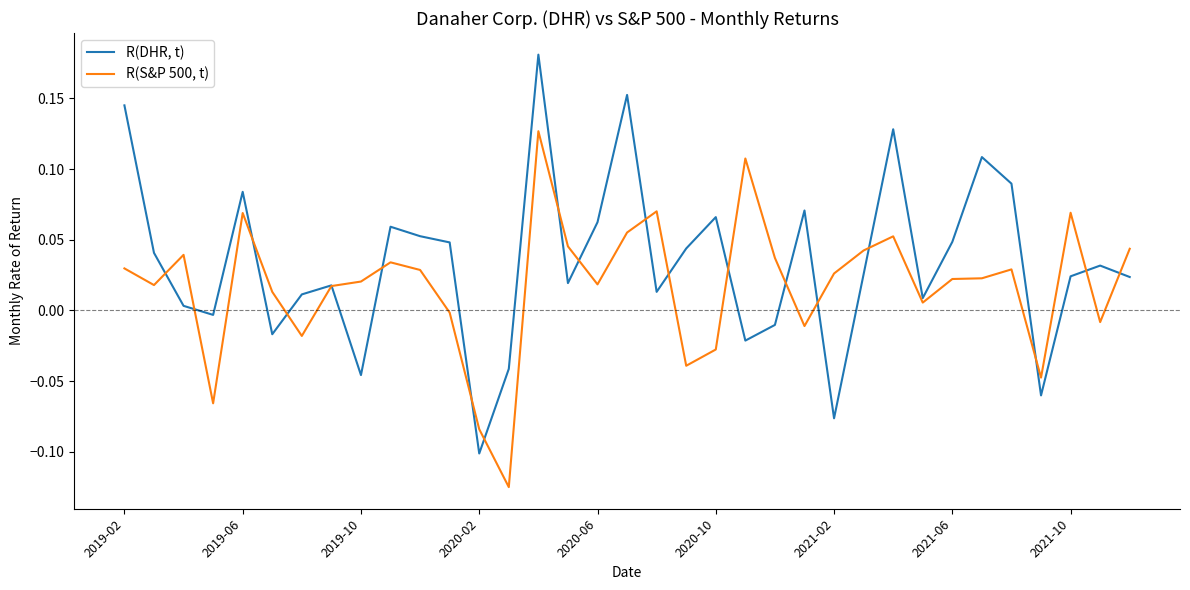

After their last crossing, which series has the higher values: R(DHR, t) or R(S&P 500, t)?

R(S&P 500, t)